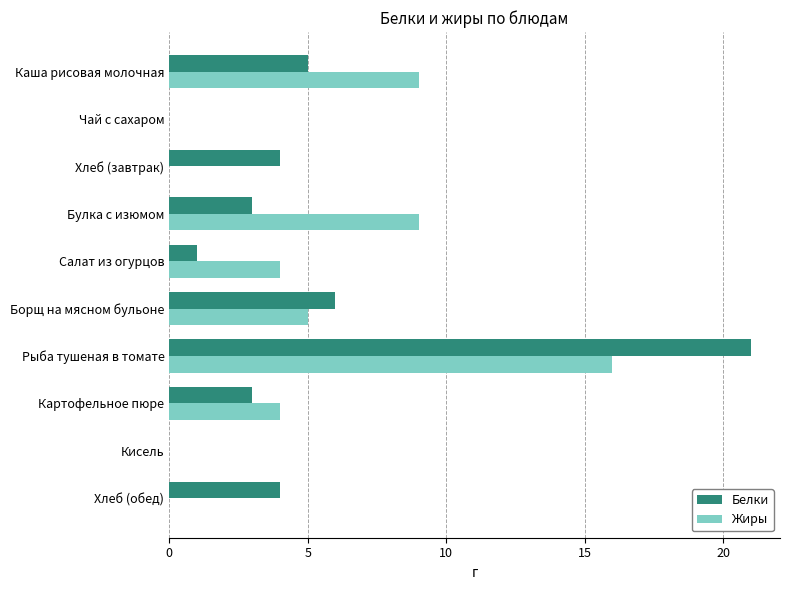

Is the value of Белки at Каша рисовая молочная greater than the value of Жиры at Булка с изюмом?

No